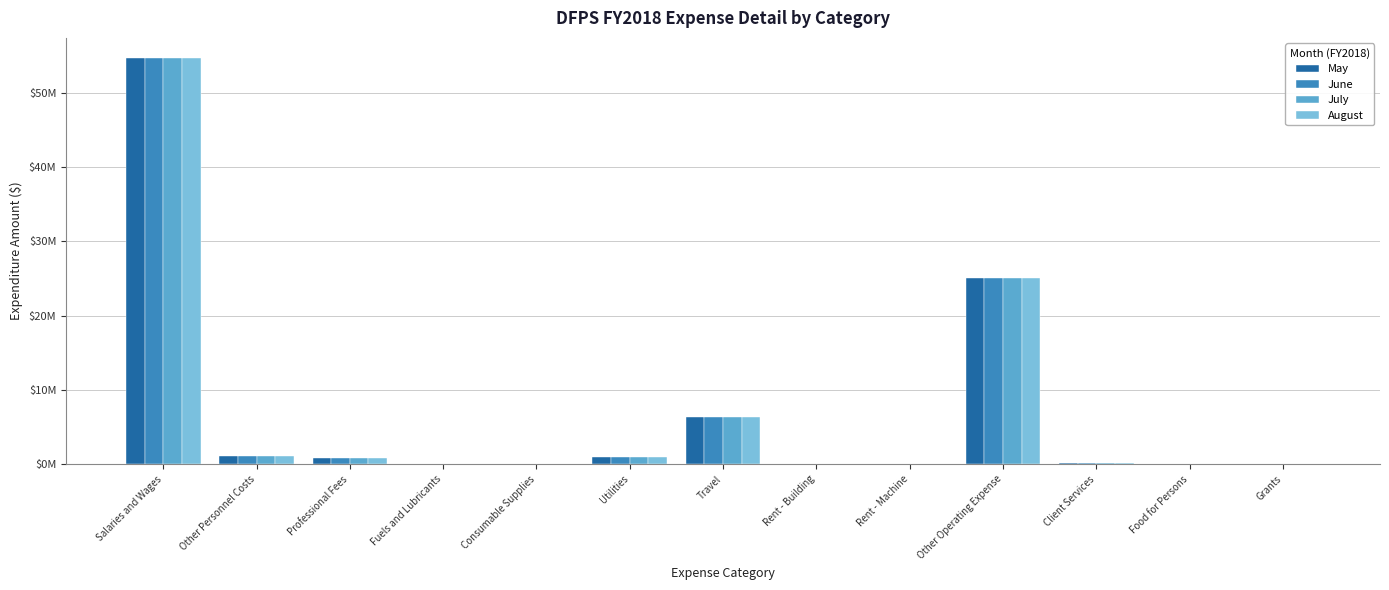

What is the difference between the maximum and minimum values in the May series?

54654751.6